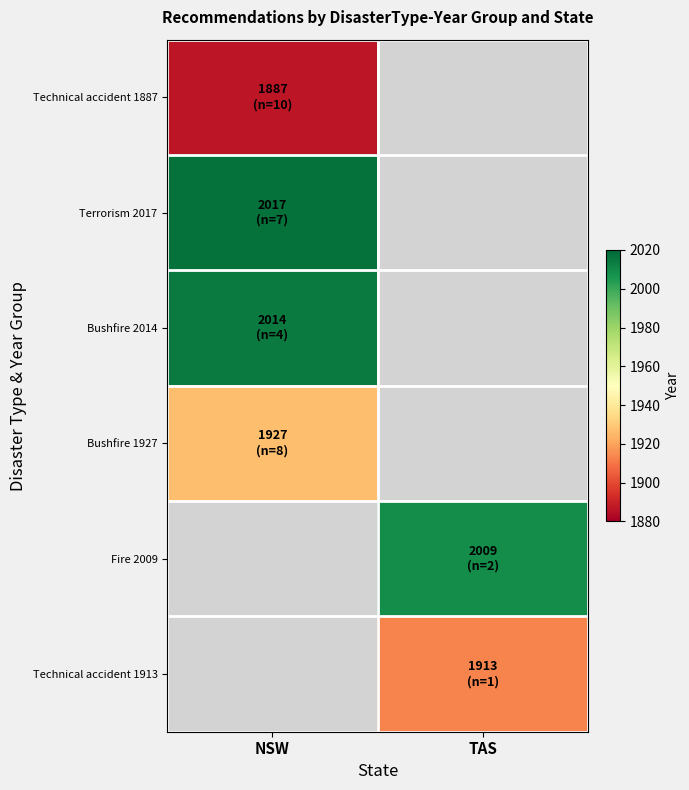

At how many categories does at least one series exceed 1990?

2